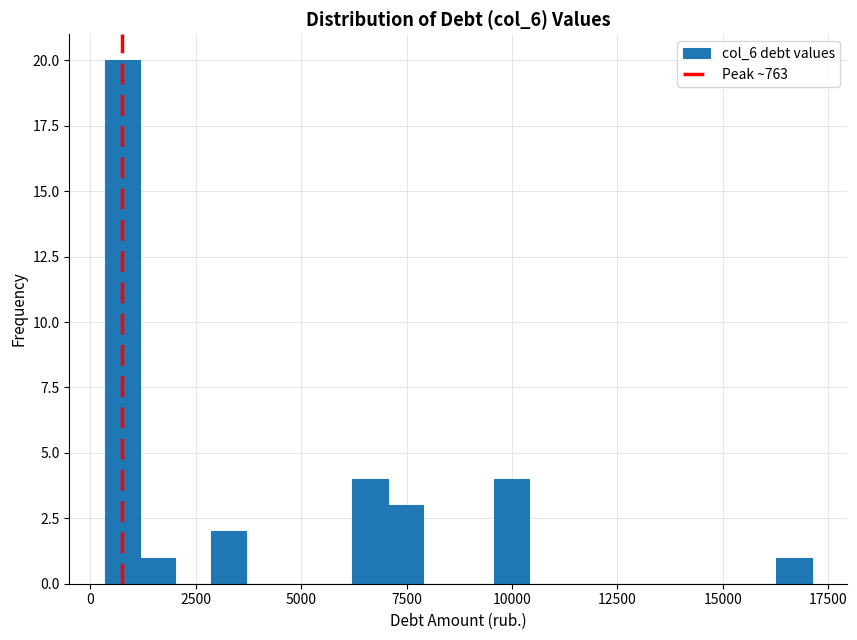

Around what value on the x-axis is the tallest bar? Give the approximate position of its centre, as read against the axis.

1000